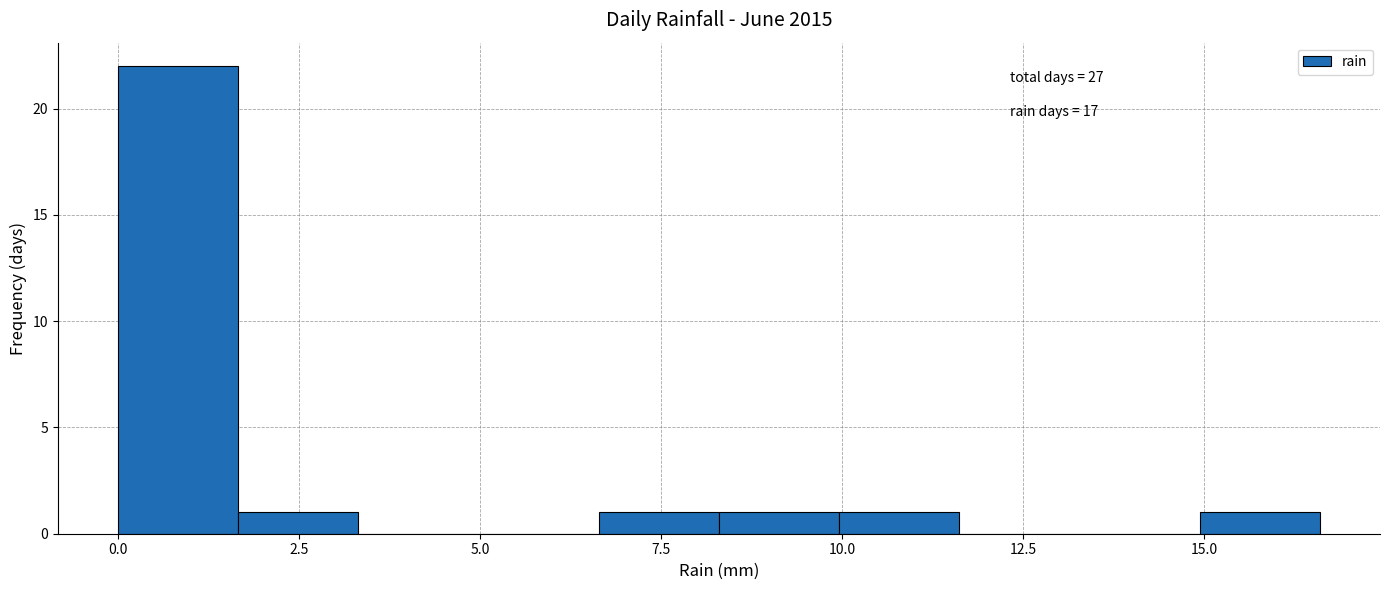

Around what value on the x-axis is the tallest bar? Give the approximate position of its centre, as read against the axis.

1.0